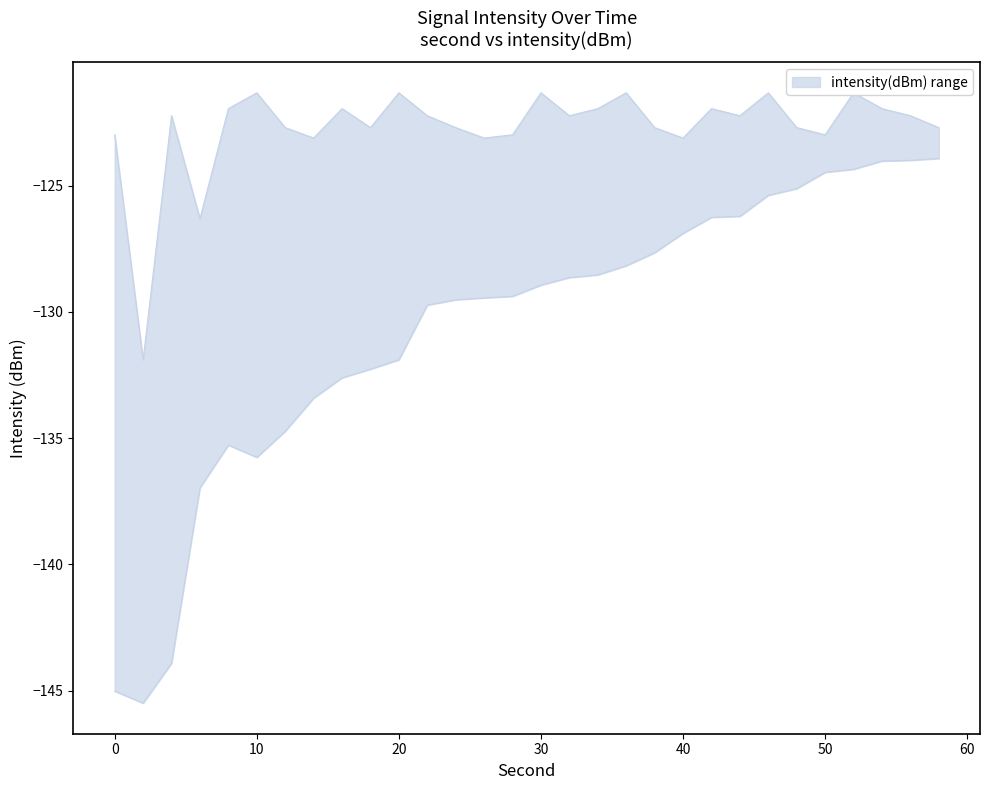

Where does the intensity_upper series first go above -122?

8